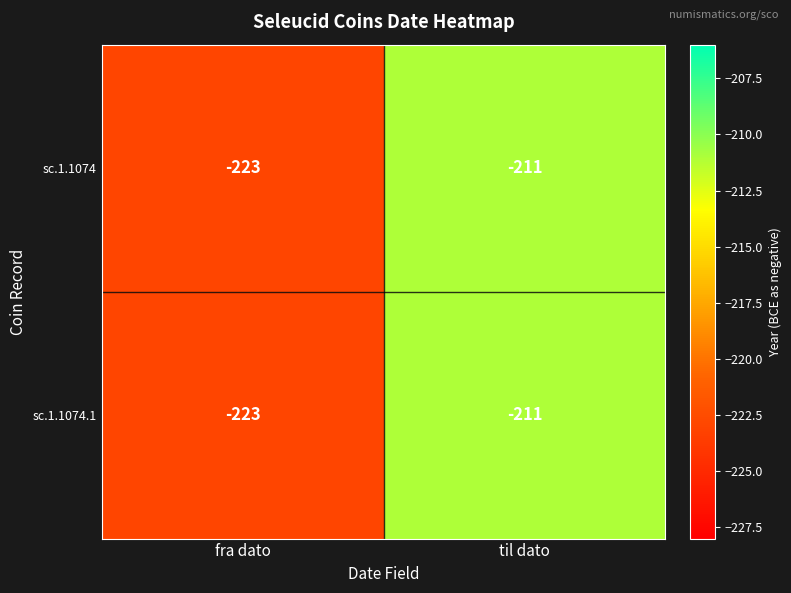

Where is sc.1.1074.1 nearest to the value -217?

fra dato